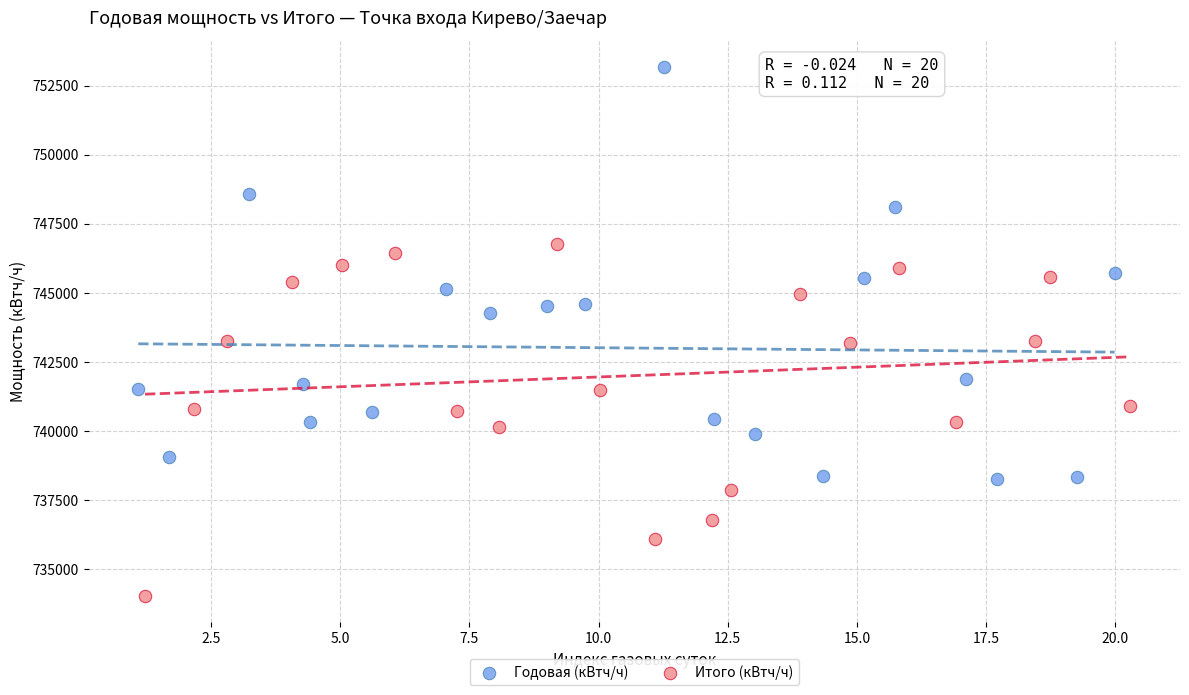

Which series reaches the minimum Y coordinate?

Итого (кВтч/ч)